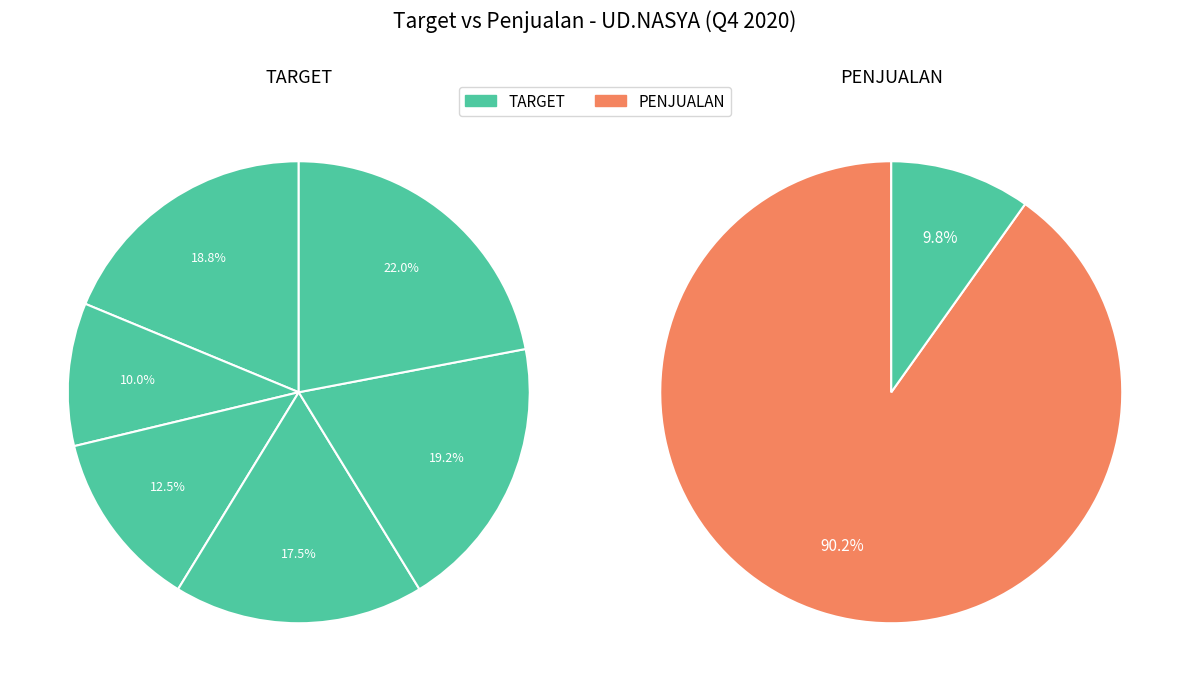

Which category has the smallest portion of the pie?

penjualan